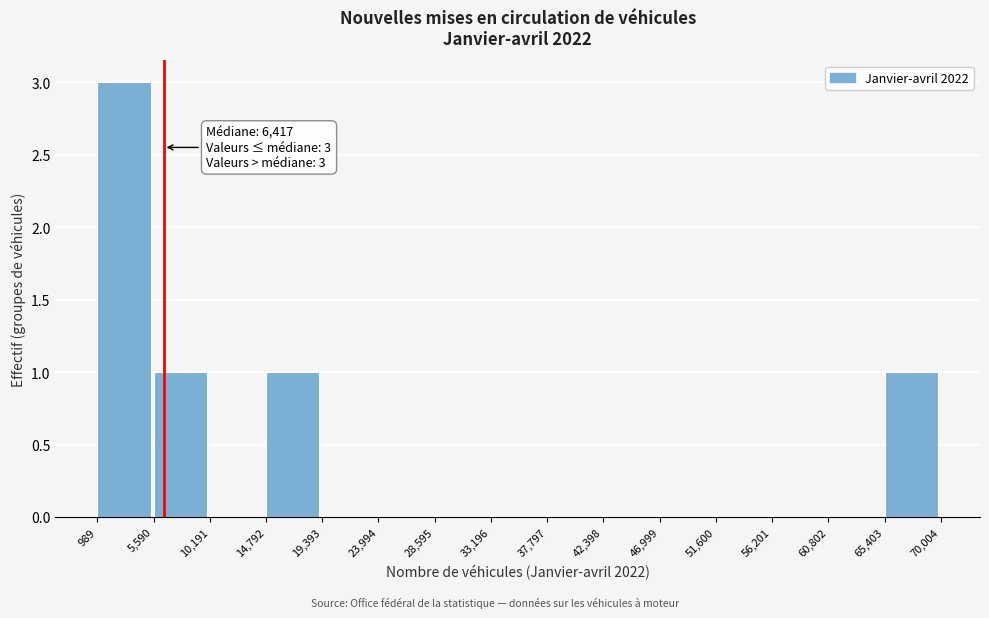

Over which range of the x-axis is the bar tallest?

989 to 5,590